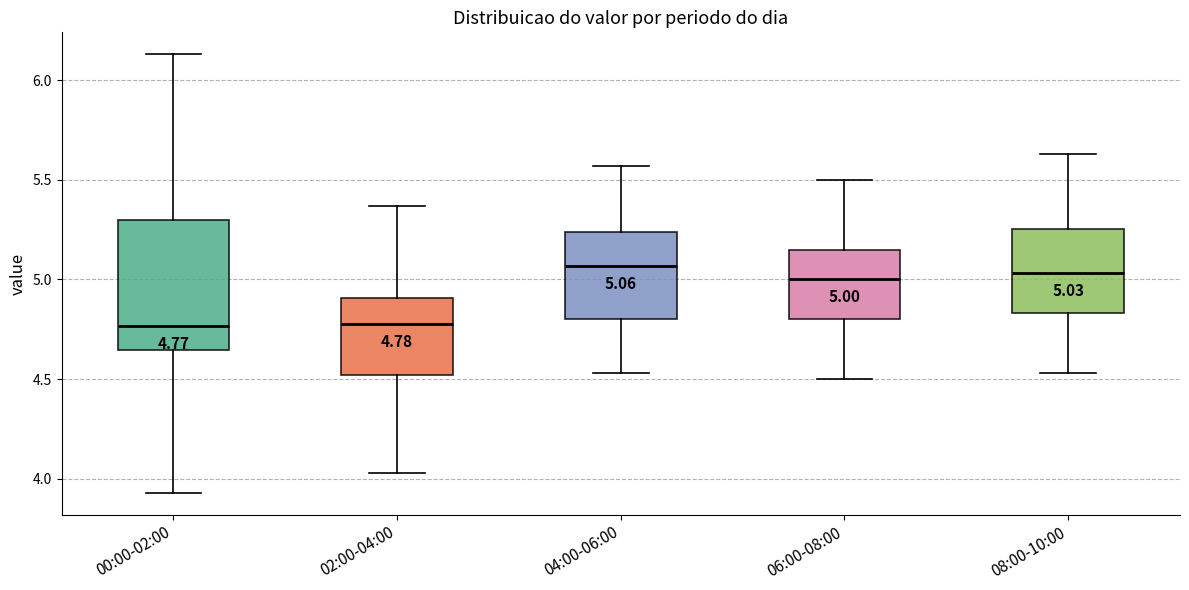

Which box is the tallest, from its lower edge to its upper edge?

00:00-02:00